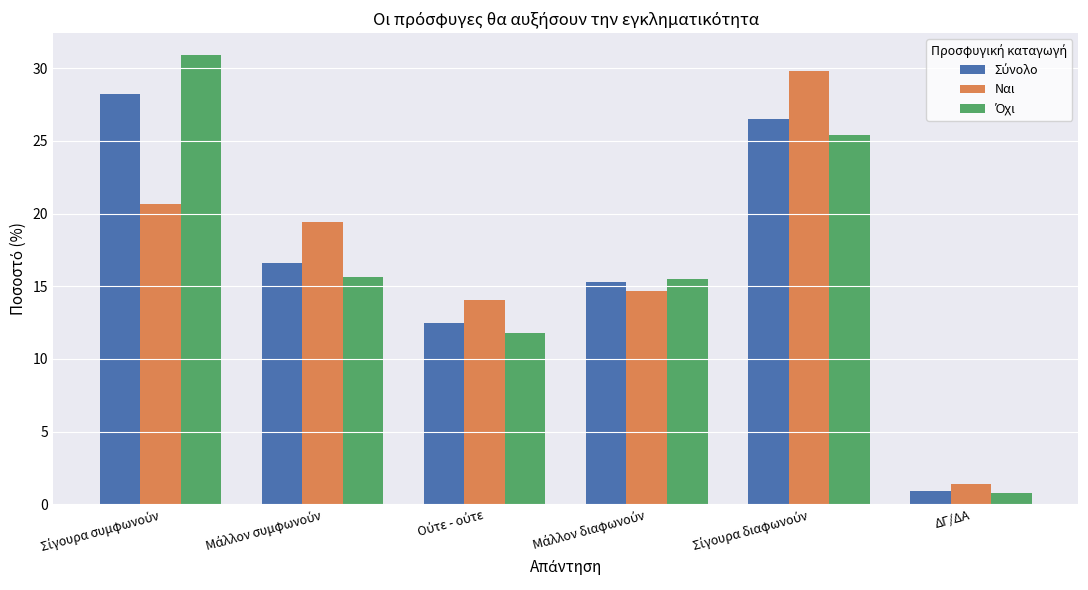

What is the value of the Ναι bar at the 1st from the left?

20.6